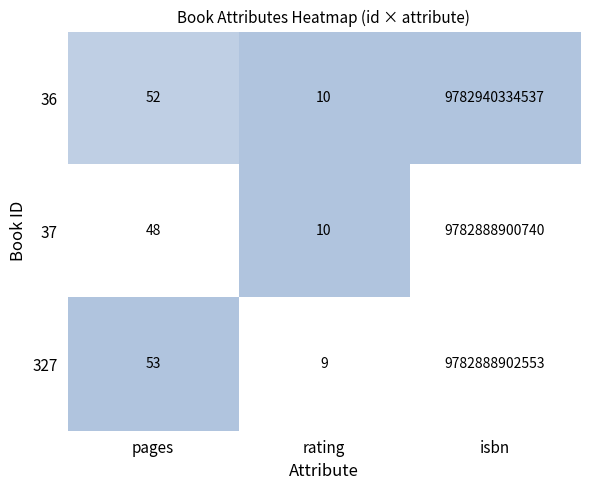

Which series has the largest total across all categories?

36